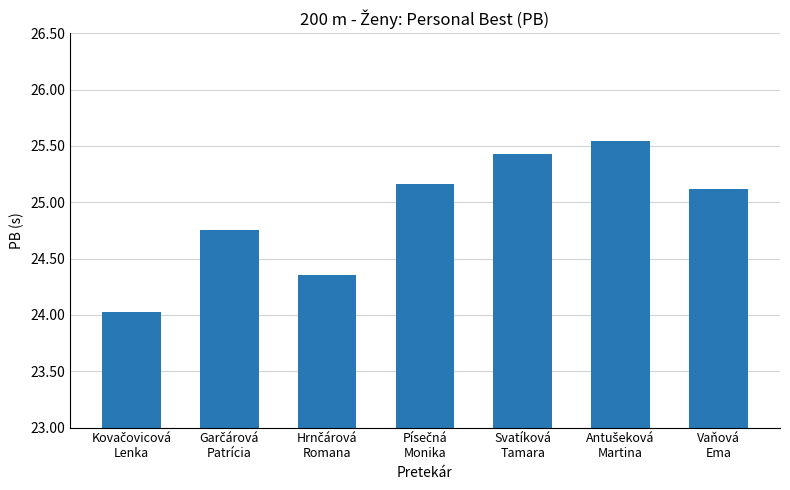

What is the minimum value shown in the chart?

24.0